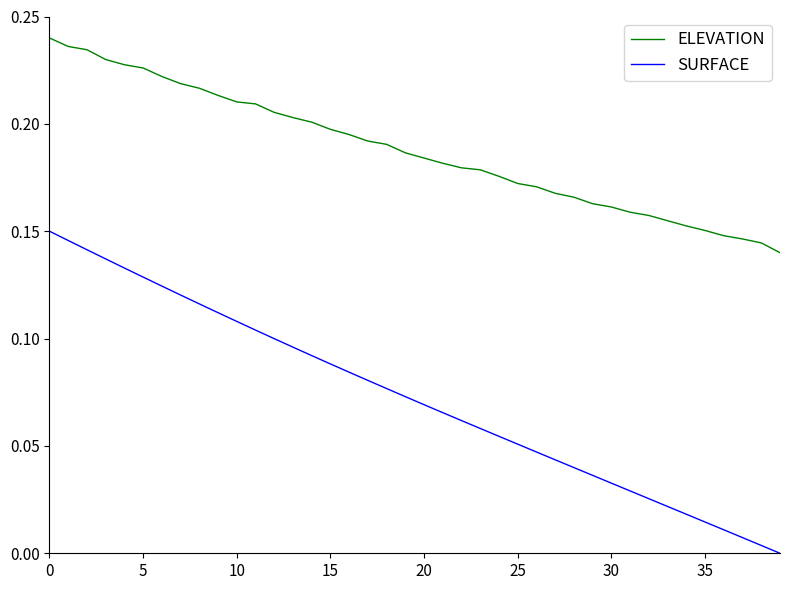

Which series has the widest spread of values?

SURFACE